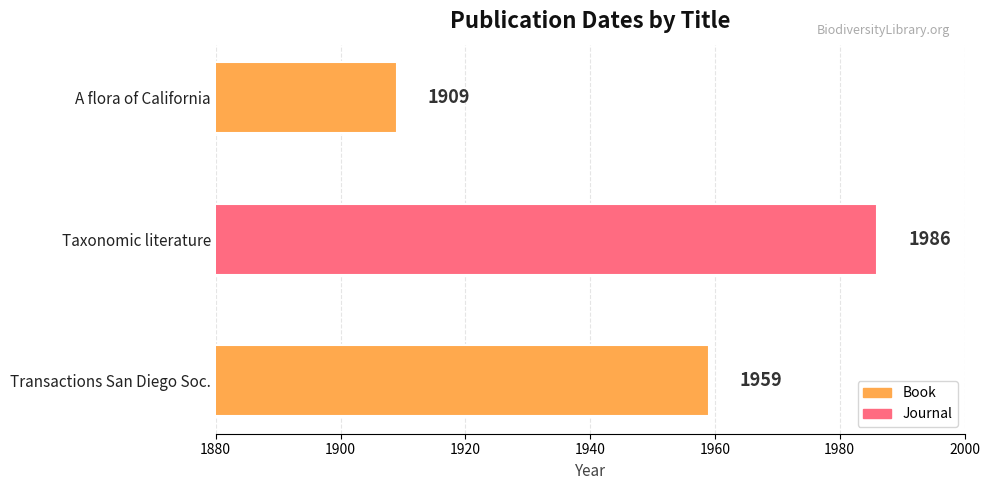

The value at Taxonomic literature is 745. True or false?

False